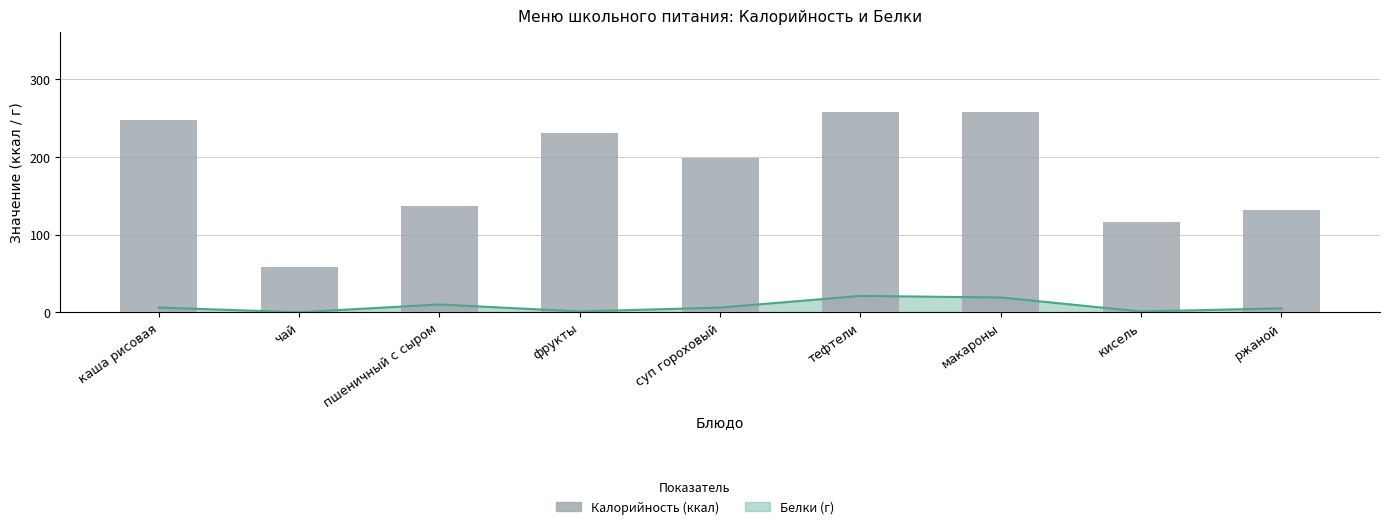

Which has a higher value, ржаной or макароны?

макароны